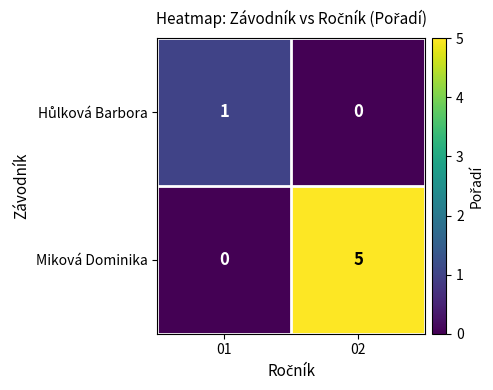

Is it true that Miková Dominika equals 2 at 02?

False